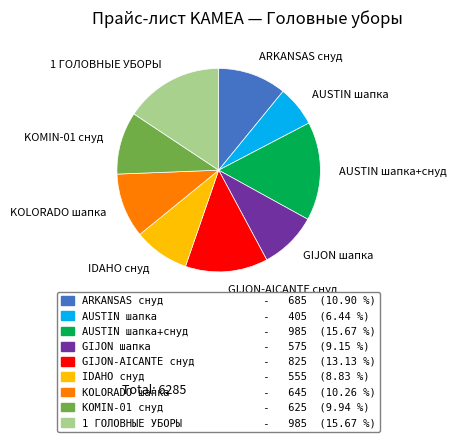

Approximately how many times larger is the value at AUSTIN шапка compared to KOLORADO шапка?

0.6